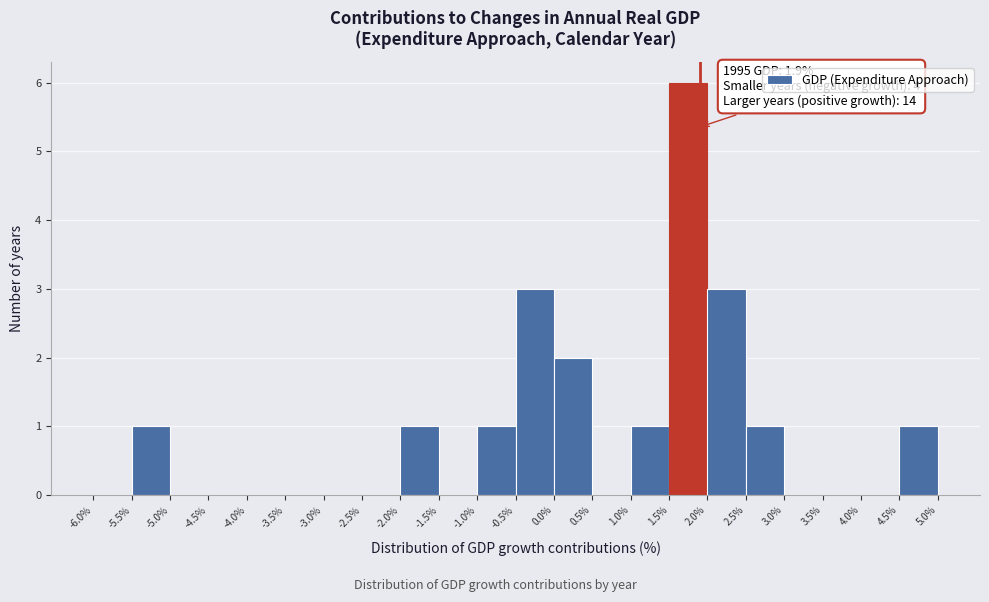

Which range on the x-axis has the tallest bar?

1.5% to 2.0%